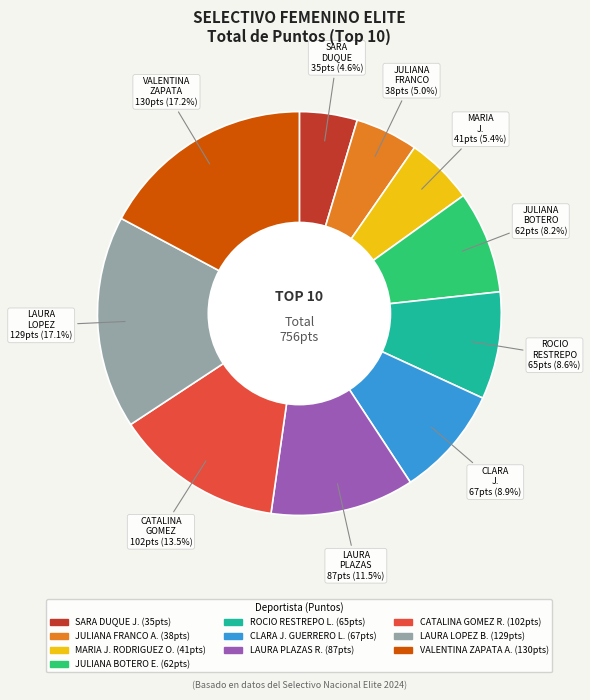

Is the sum of SARA DUQUE J. and MARIA J. RODRIGUEZ O. greater than half?

No